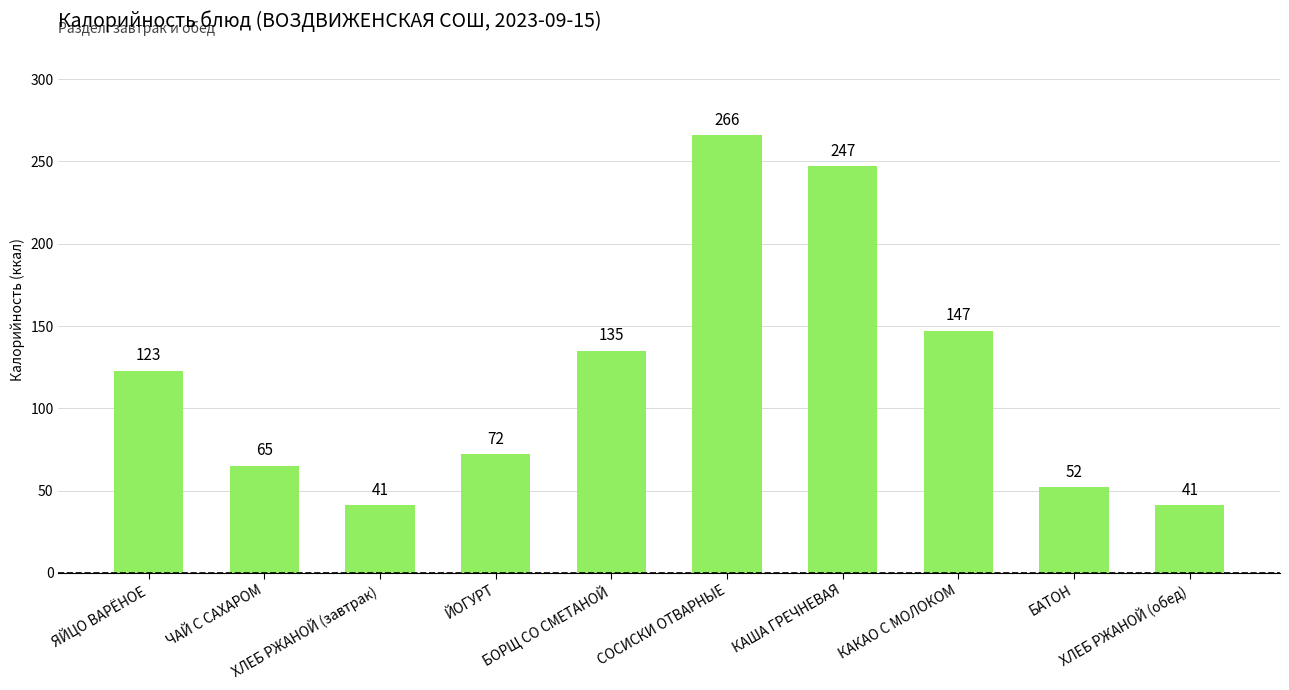

What is the difference between the maximum and minimum values?

225